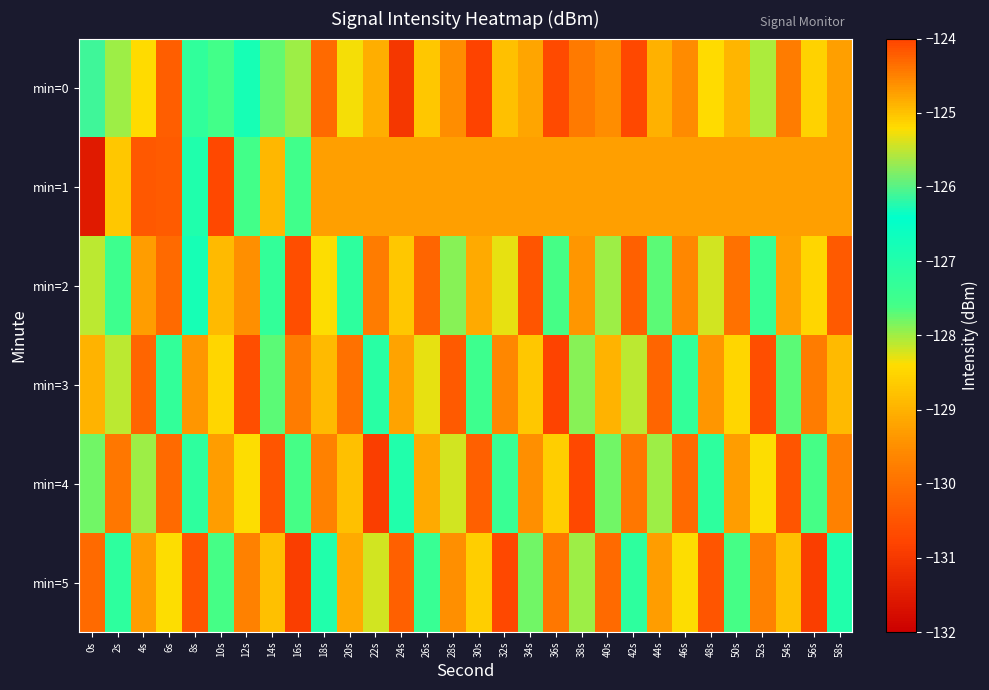

What is the difference between the highest and lowest values at 18s?

3.1